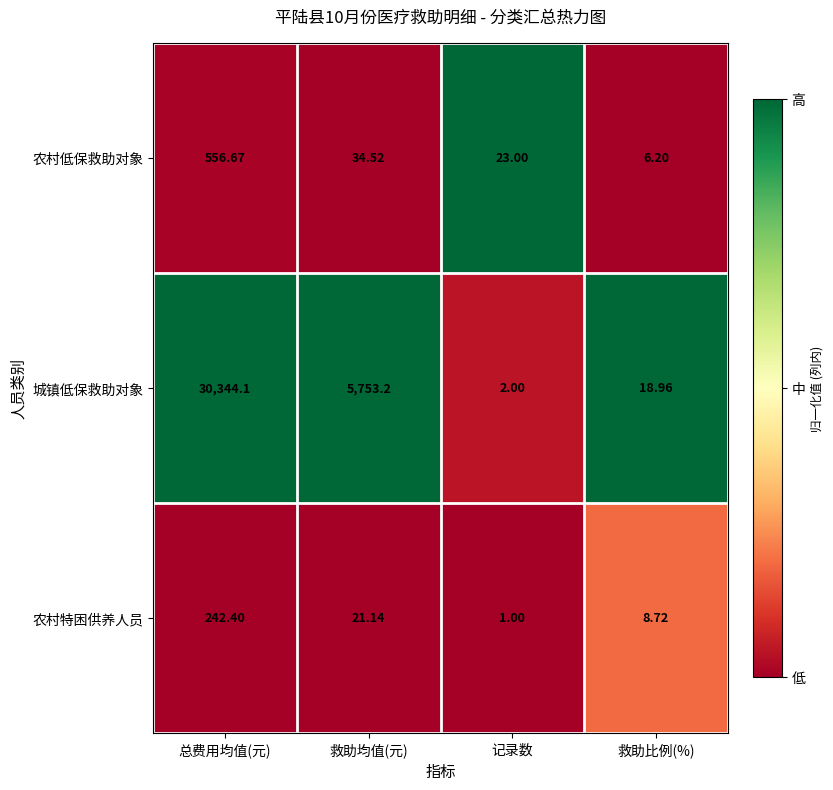

Which category has the lowest value across all series?

记录数